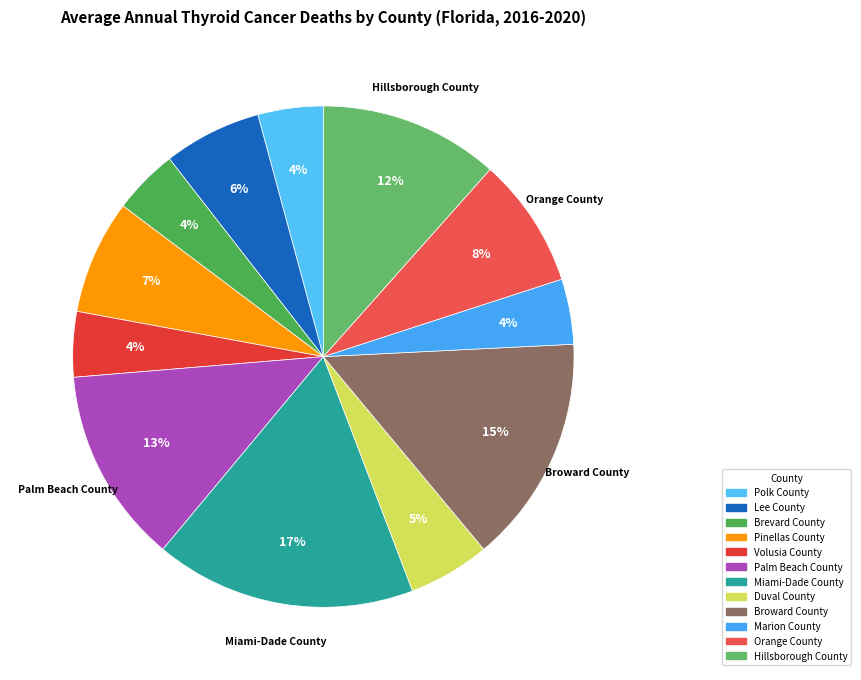

What percentage is the Pinellas County slice, to the nearest percent?

7%